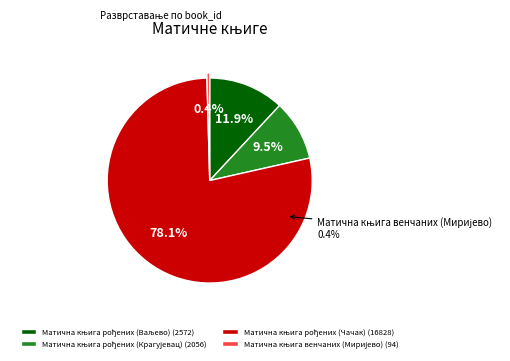

What is the total percentage of Матична књига венчаних (Миријево) and Матична књига рођених (Крагујевац)?

10.0%